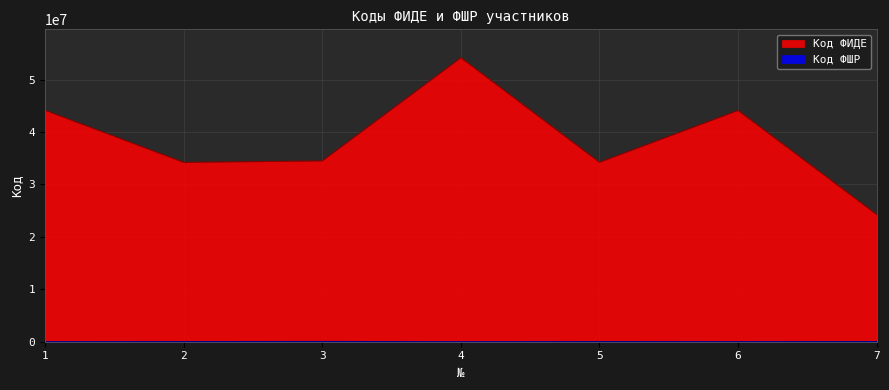

Reading right to left, extract all data points from this chart.

Код ФИДЕ: 7=24250600	6=44100493	5=34213066	4=54153786	3=34479864	2=34200720	1=44123680
Код ФШР: 7=30399	6=12516	5=26217	4=2328	3=46087	2=23348	1=8878